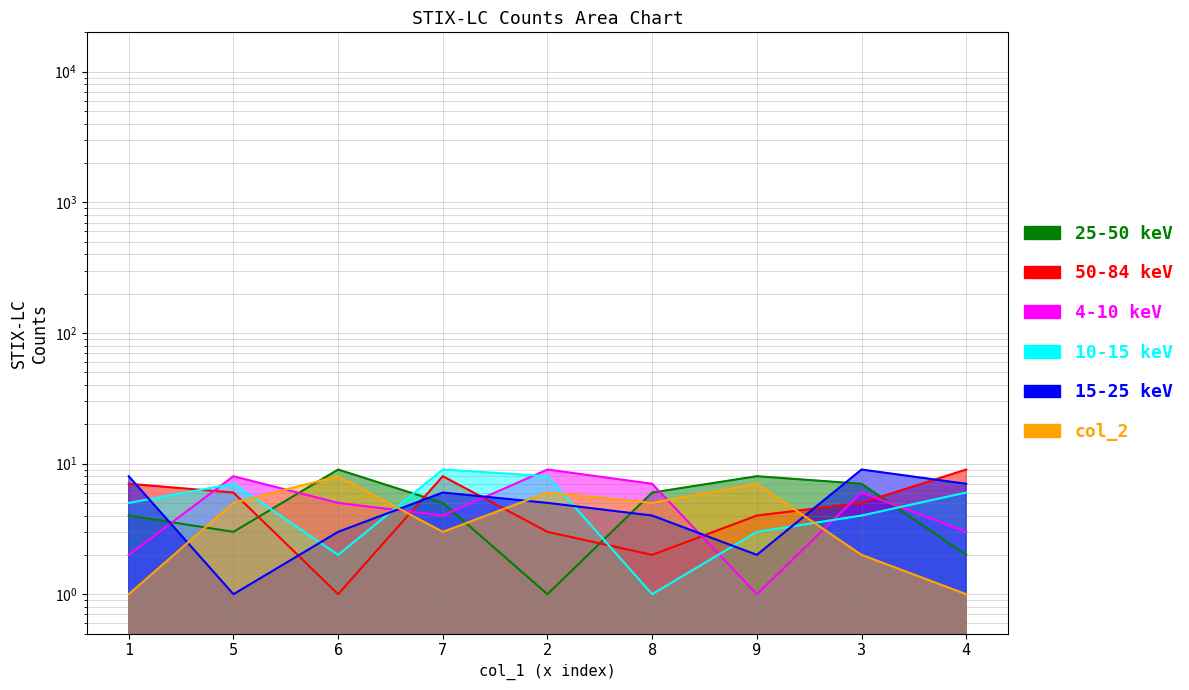

Is it true that col_5 equals 5 at 7?

True